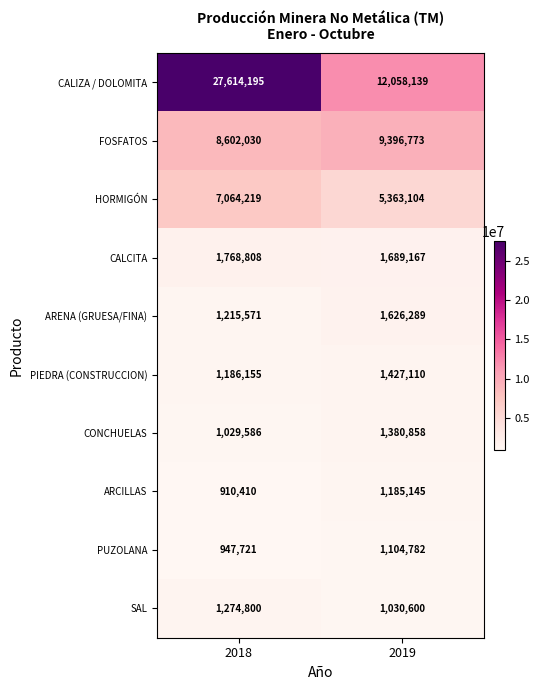

At which label does CONCHUELAS reach its peak?

2019